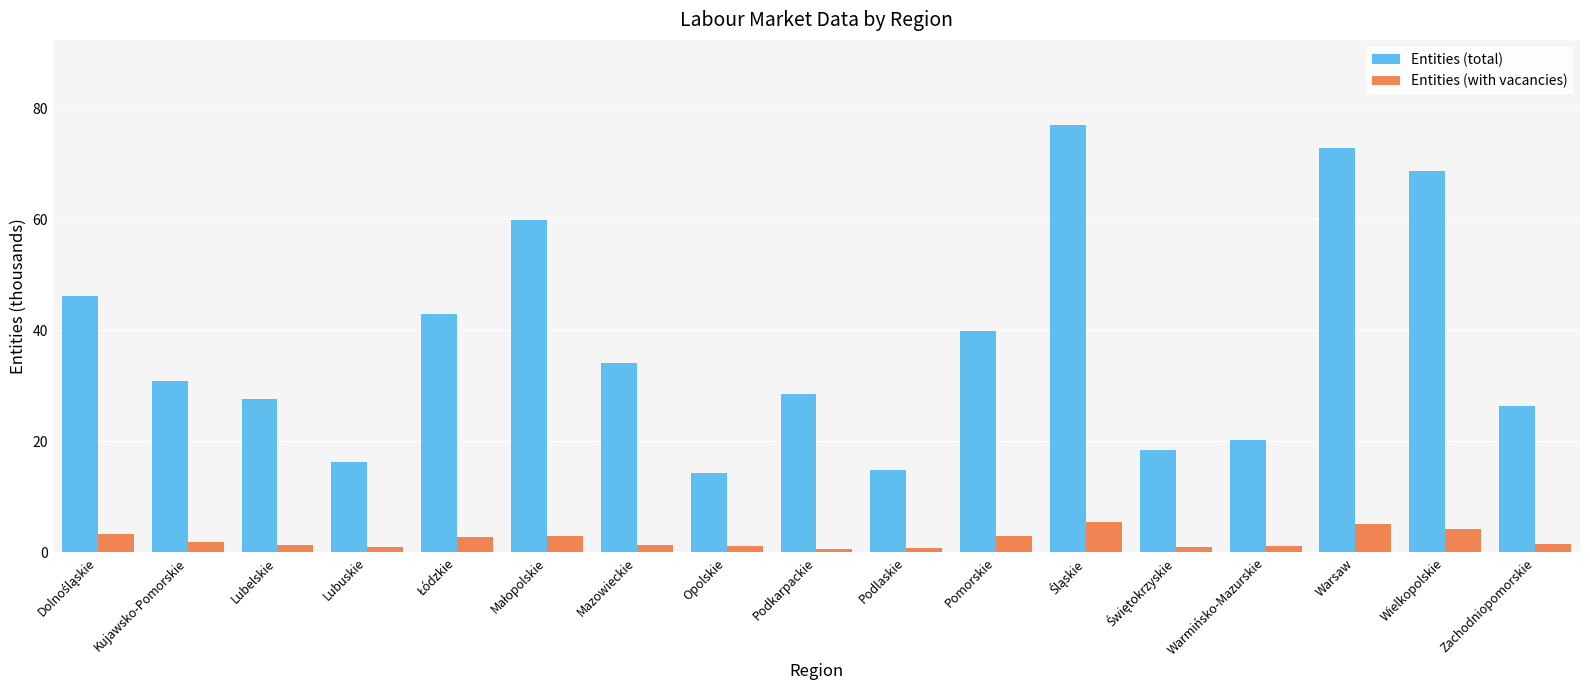

How many data points does each series have?

17